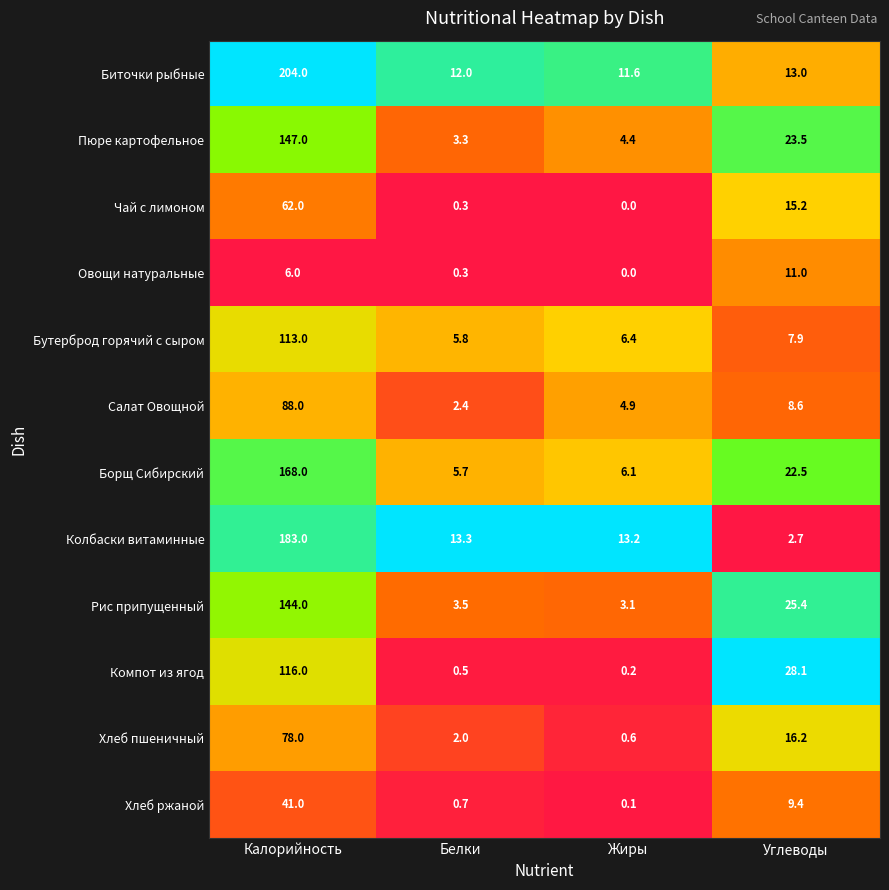

What is the difference between the highest and lowest values at Углеводы?

25.4